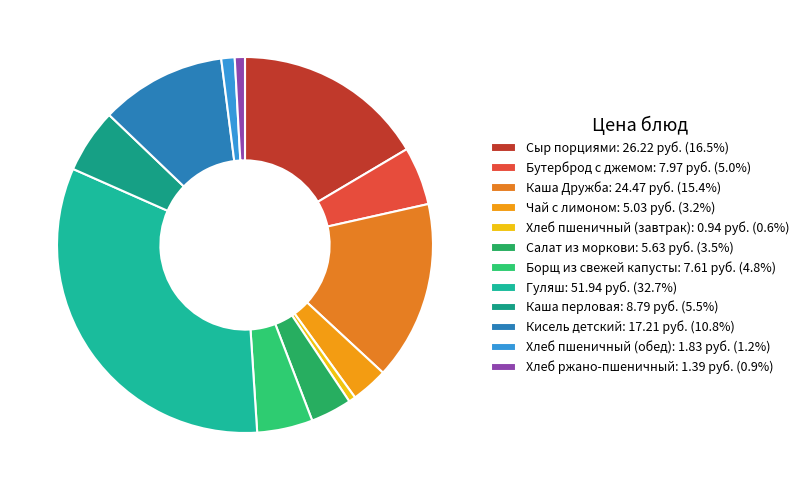

Is there a majority slice in this chart?

No